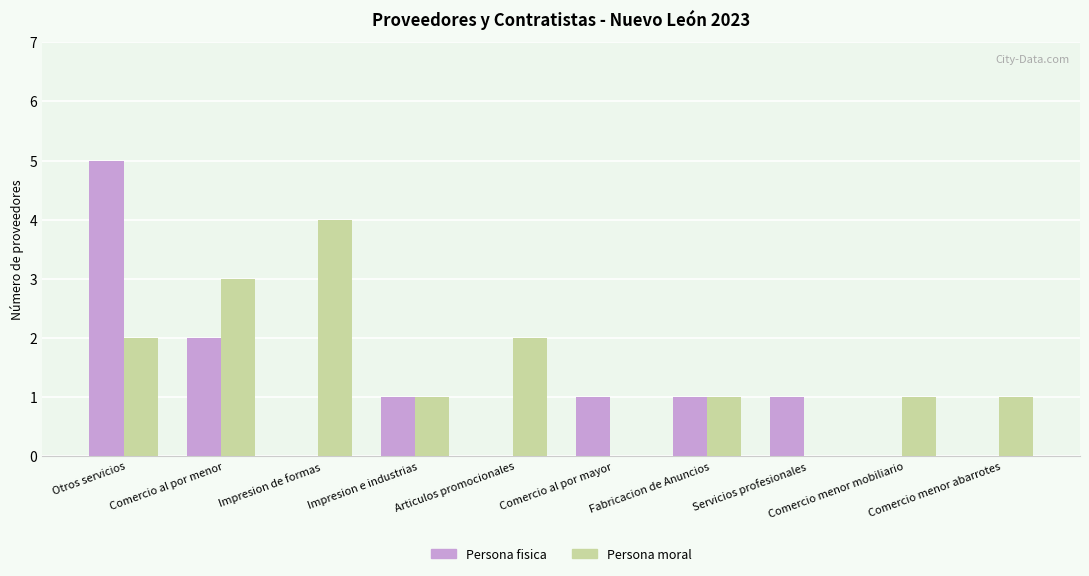

Are the bars horizontal?

No